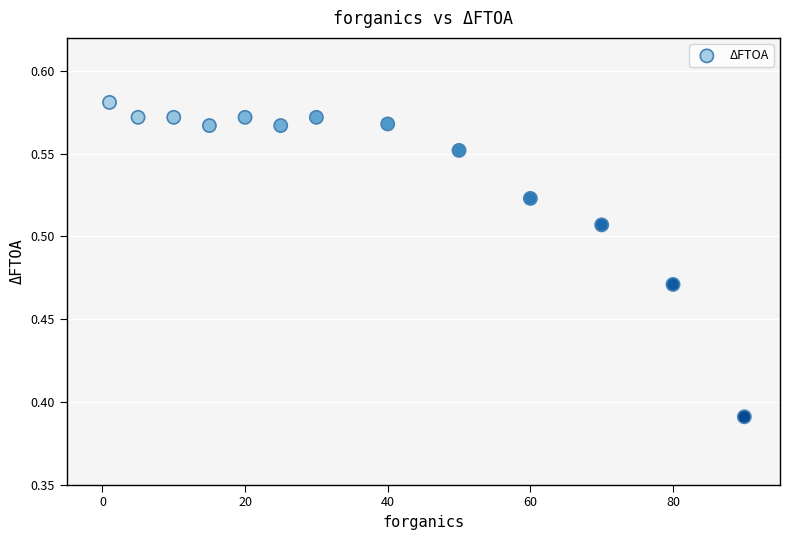

What is the range of X values (max minus min)?

89.0